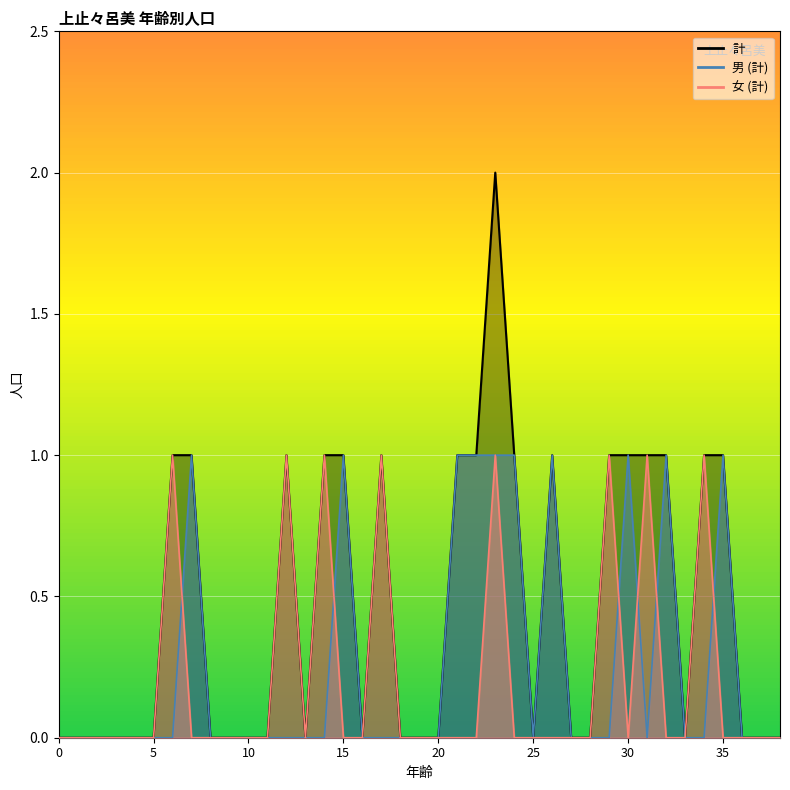

Reading left to right, transcribe all the data shown in this chart.

男 (計): 0=0	1=0	2=0	3=0	4=0	5=0	6=0	7=1	8=0	9=0	10=0	11=0	12=0	13=0	14=0	15=1	16=0	17=0	18=0	19=0	20=0	21=1	22=1	23=1	24=1	25=0	26=1	27=0	28=0	29=0	30=1	31=0	32=1	33=0	34=0	35=1	36=0	37=0	38=0
女 (計): 0=0	1=0	2=0	3=0	4=0	5=0	6=1	7=0	8=0	9=0	10=0	11=0	12=1	13=0	14=1	15=0	16=0	17=1	18=0	19=0	20=0	21=0	22=0	23=1	24=0	25=0	26=0	27=0	28=0	29=1	30=0	31=1	32=0	33=0	34=1	35=0	36=0	37=0	38=0
計: 0=0	1=0	2=0	3=0	4=0	5=0	6=1	7=1	8=0	9=0	10=0	11=0	12=1	13=0	14=1	15=1	16=0	17=1	18=0	19=0	20=0	21=1	22=1	23=2	24=1	25=0	26=1	27=0	28=0	29=1	30=1	31=1	32=1	33=0	34=1	35=1	36=0	37=0	38=0